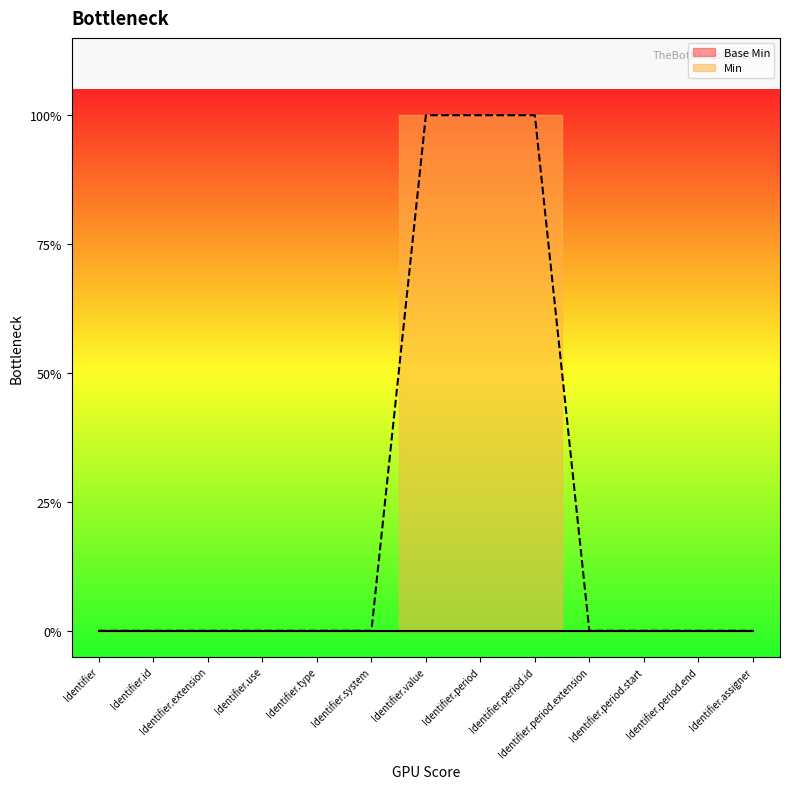

Rank the categories by value from highest to lowest.

Identifier.value, Identifier.period, Identifier.period.id, Identifier, Identifier.id, Identifier.extension, Identifier.use, Identifier.type, Identifier.system, Identifier.period.extension, Identifier.period.start, Identifier.period.end, Identifier.assigner